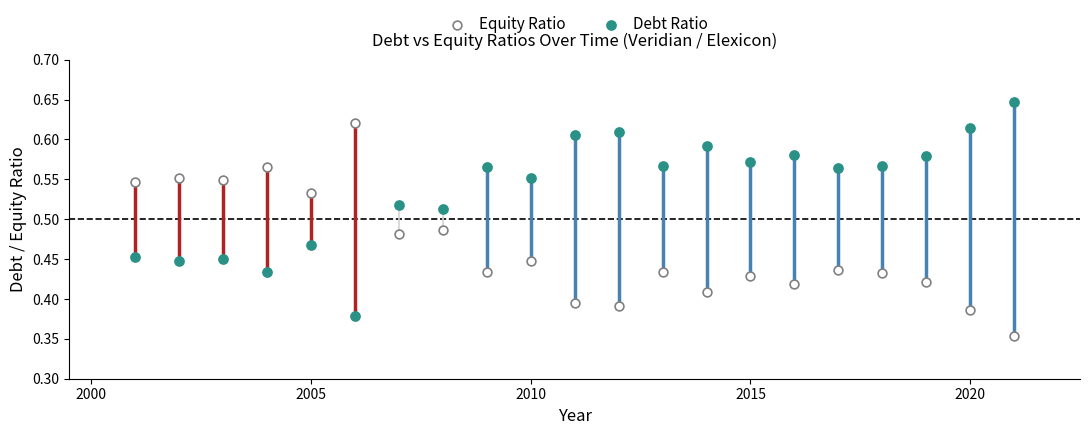

Across all data points, what is the range of Y values (max minus min)?

0.3